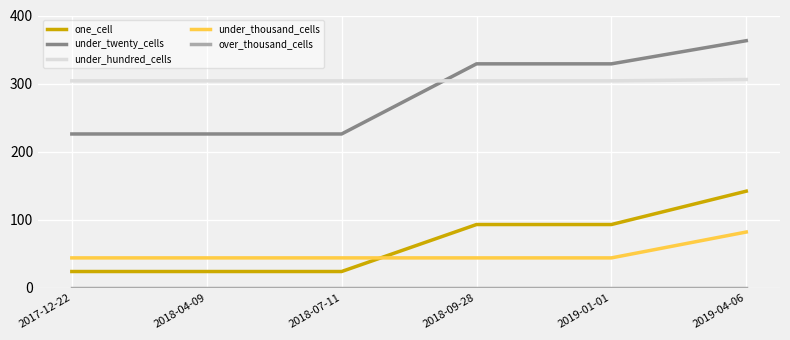

How many categories are shown in the chart?

6